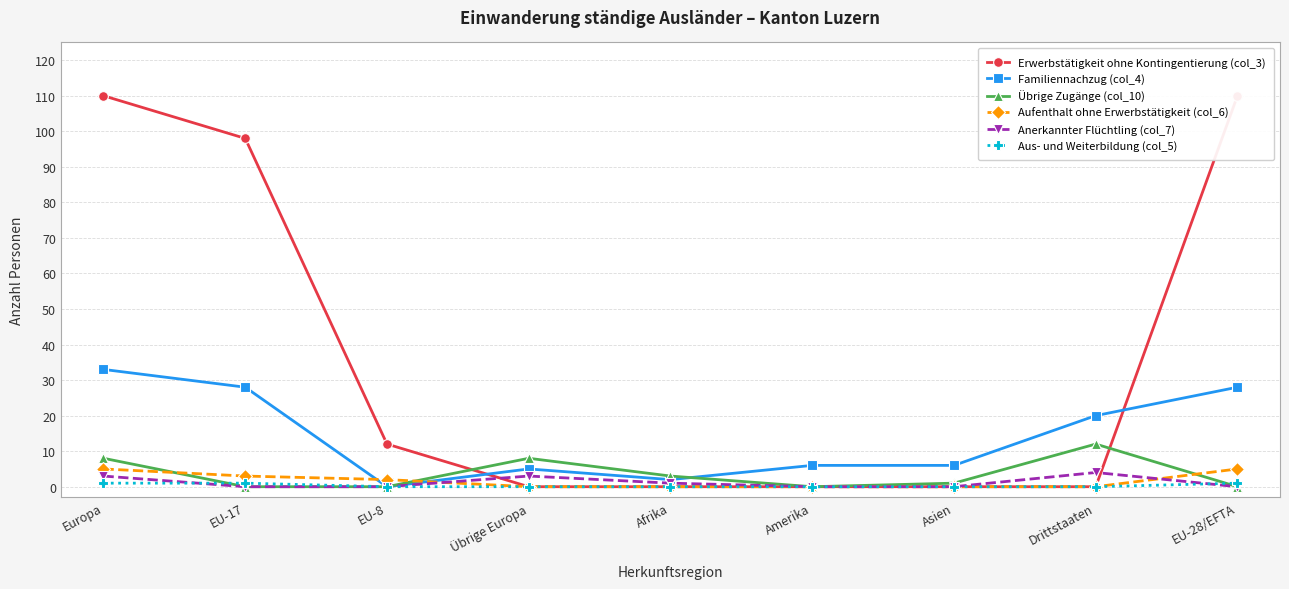

At which category is the sum across all series the highest?

Europa